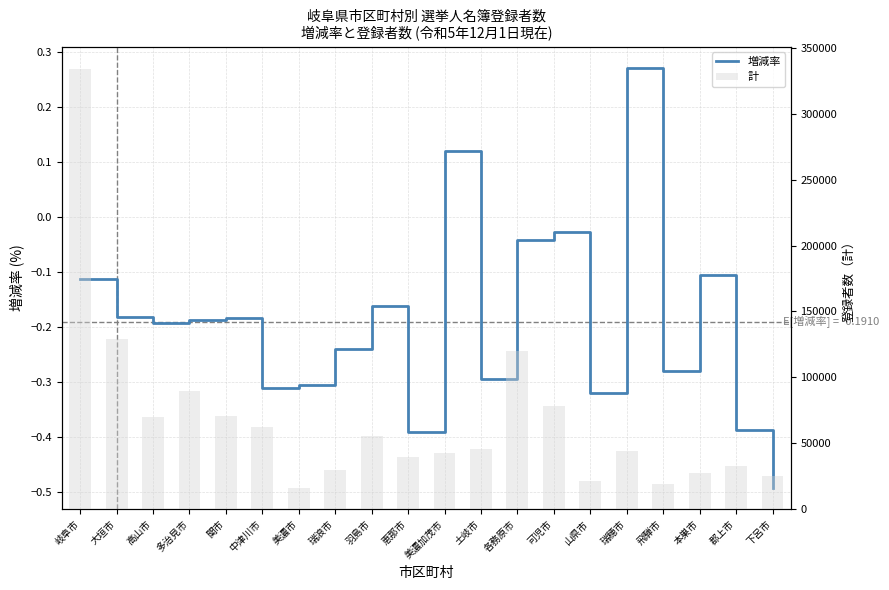

How many data points in 増減率 are above 0?

2